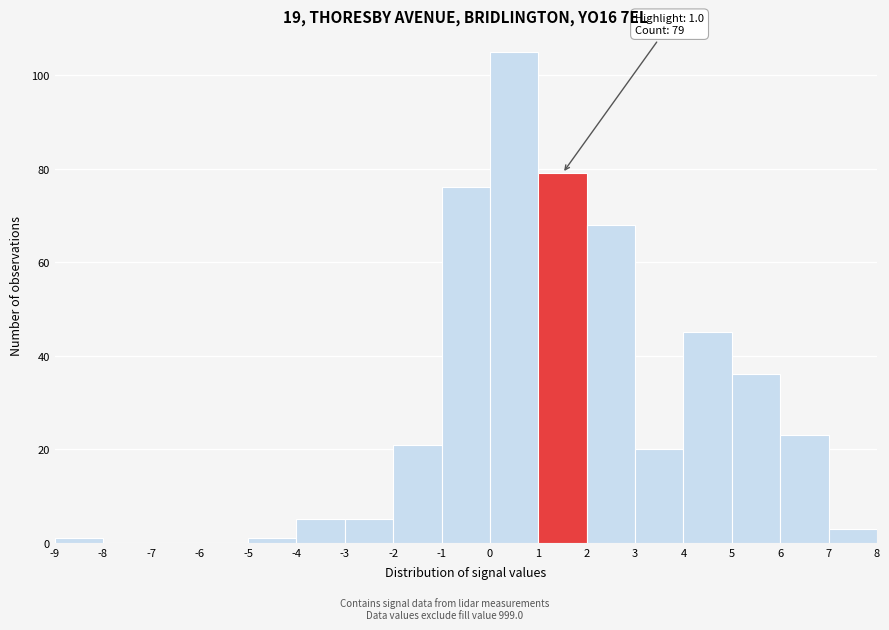

Over which range of the x-axis is the bar tallest?

0 to 1